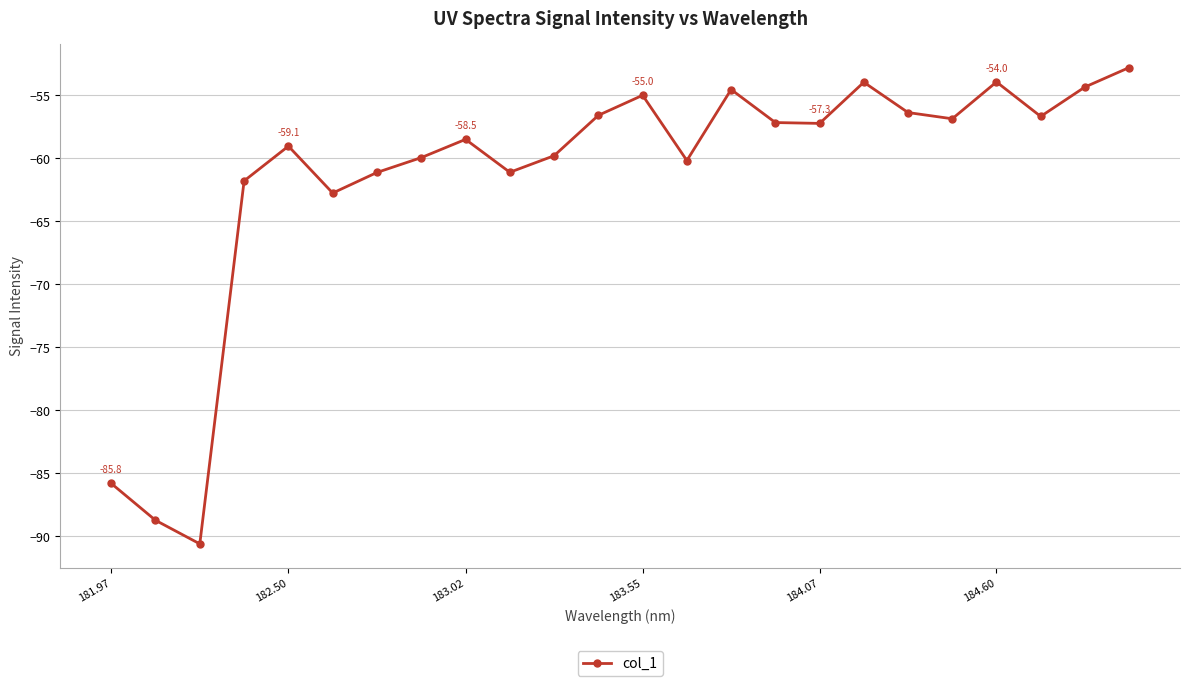

What is the maximum value shown in the chart?

-52.8